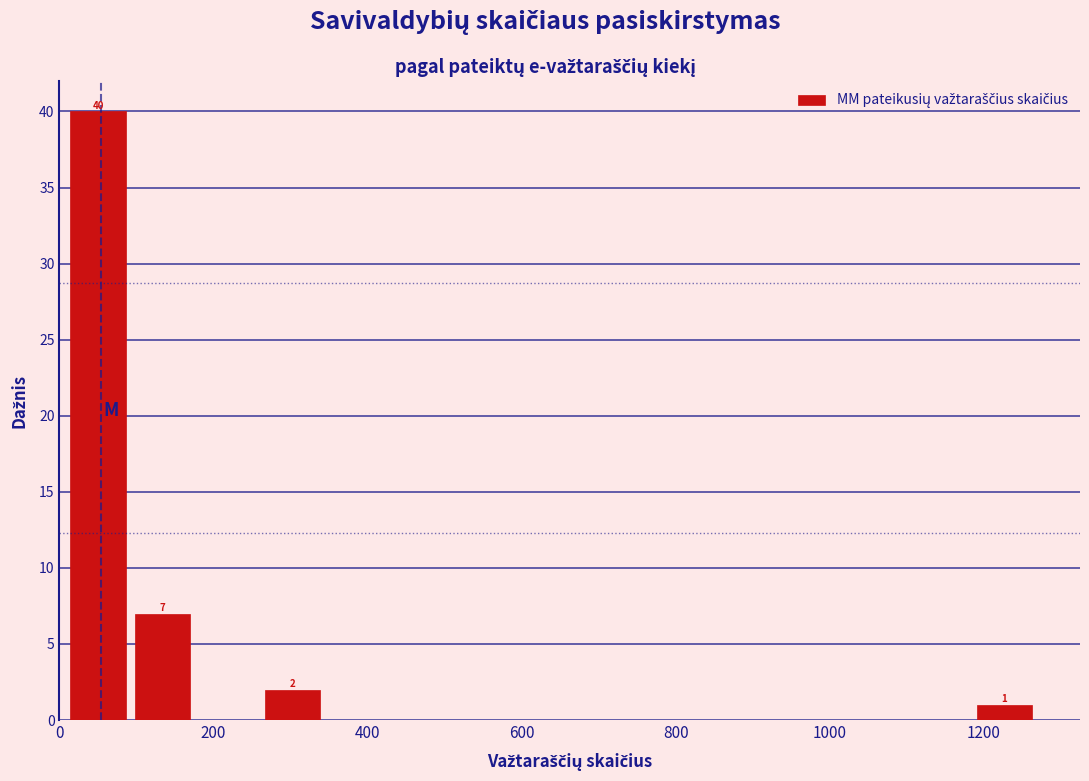

Which range on the x-axis has the tallest bar?

0 to 100